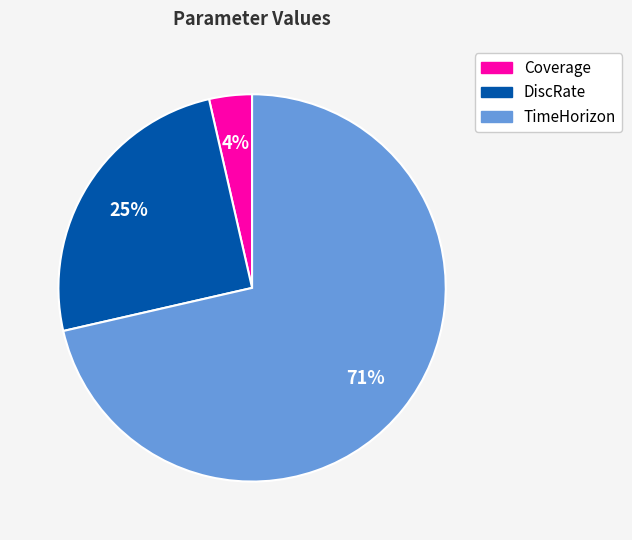

To the nearest percent, what is the average slice percentage?

33%